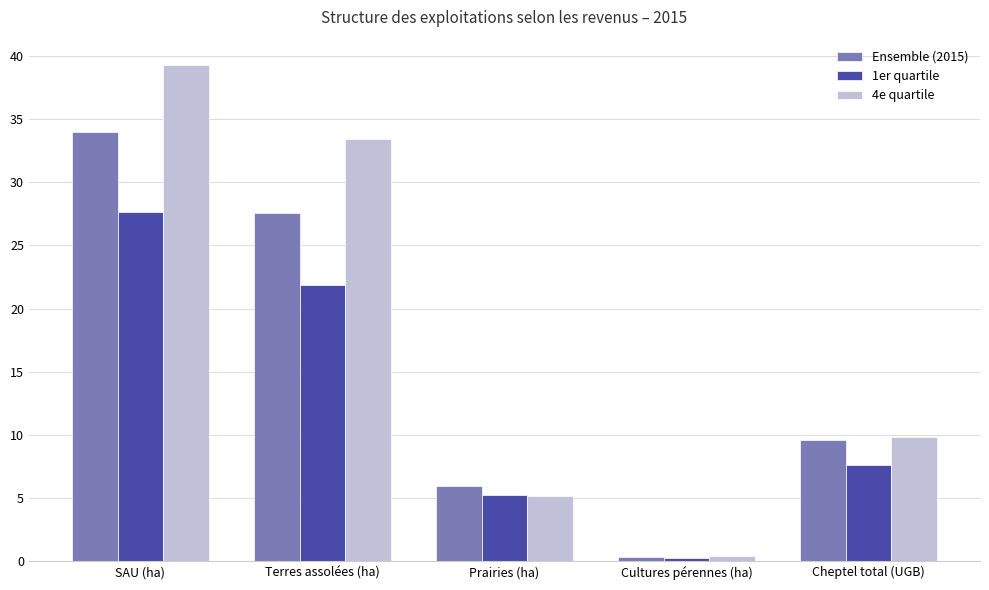

True or false: 4e quartile has a value of 11.7 at Terres assolées (ha).

False